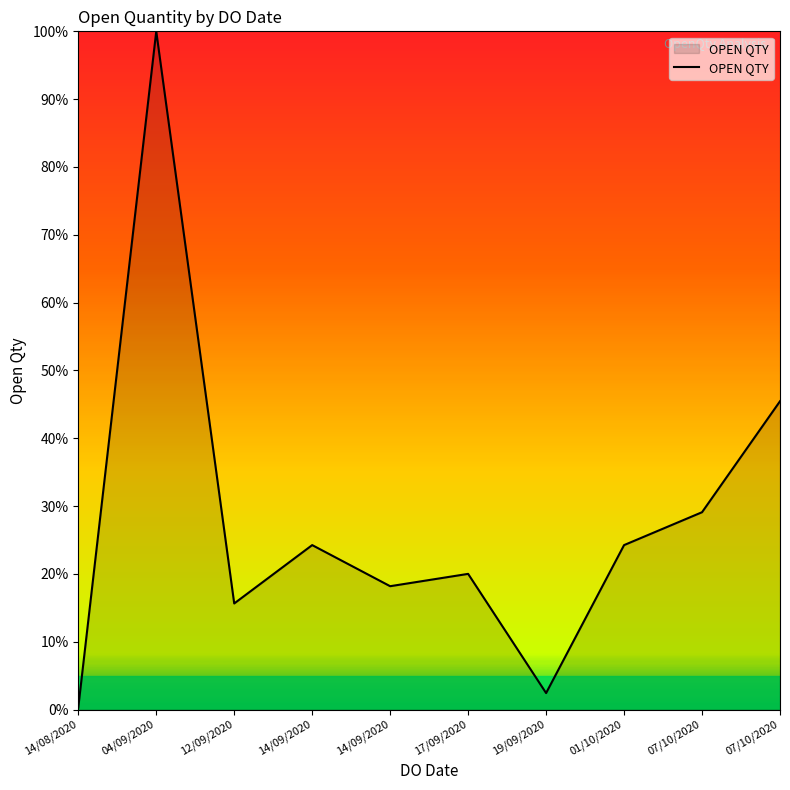

How many lines are shown in the chart?

1